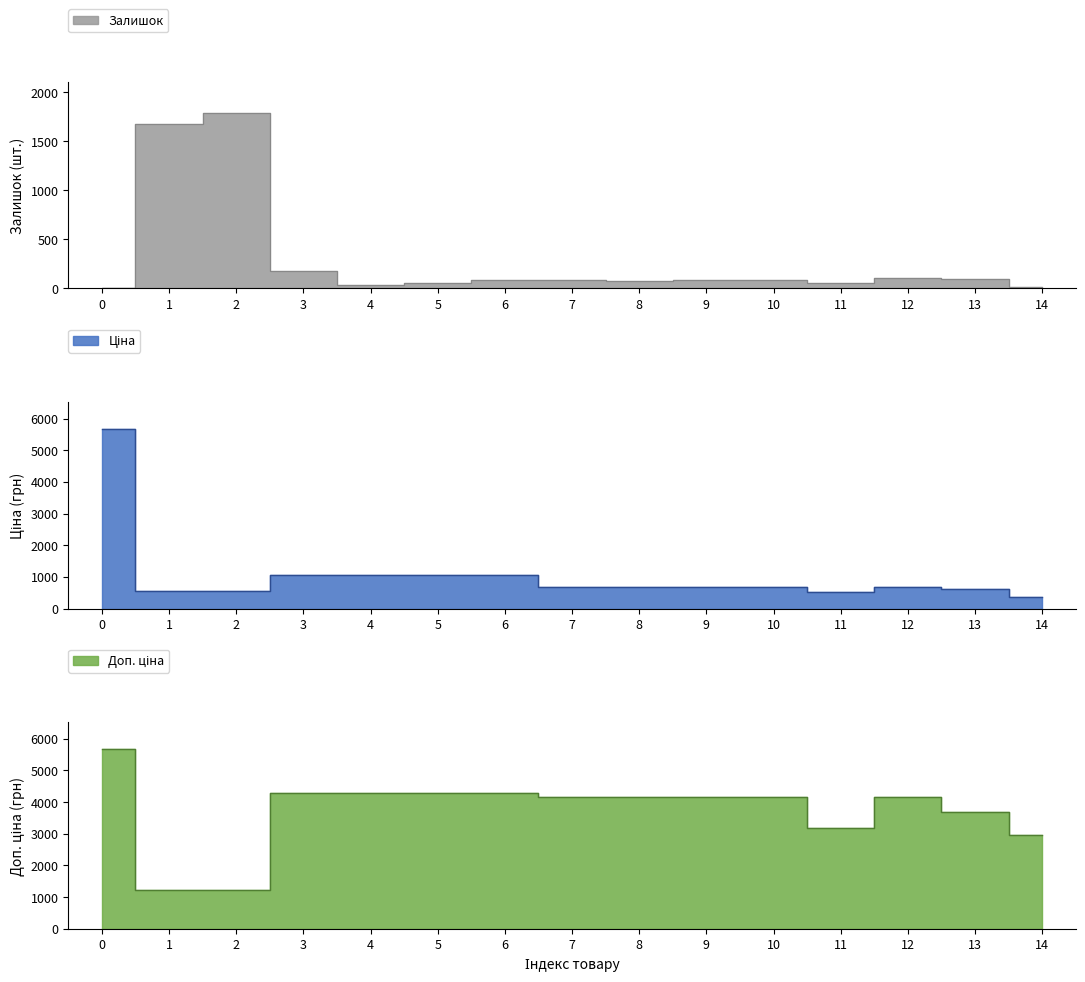

What is the total value across all series at 1?

3451.4